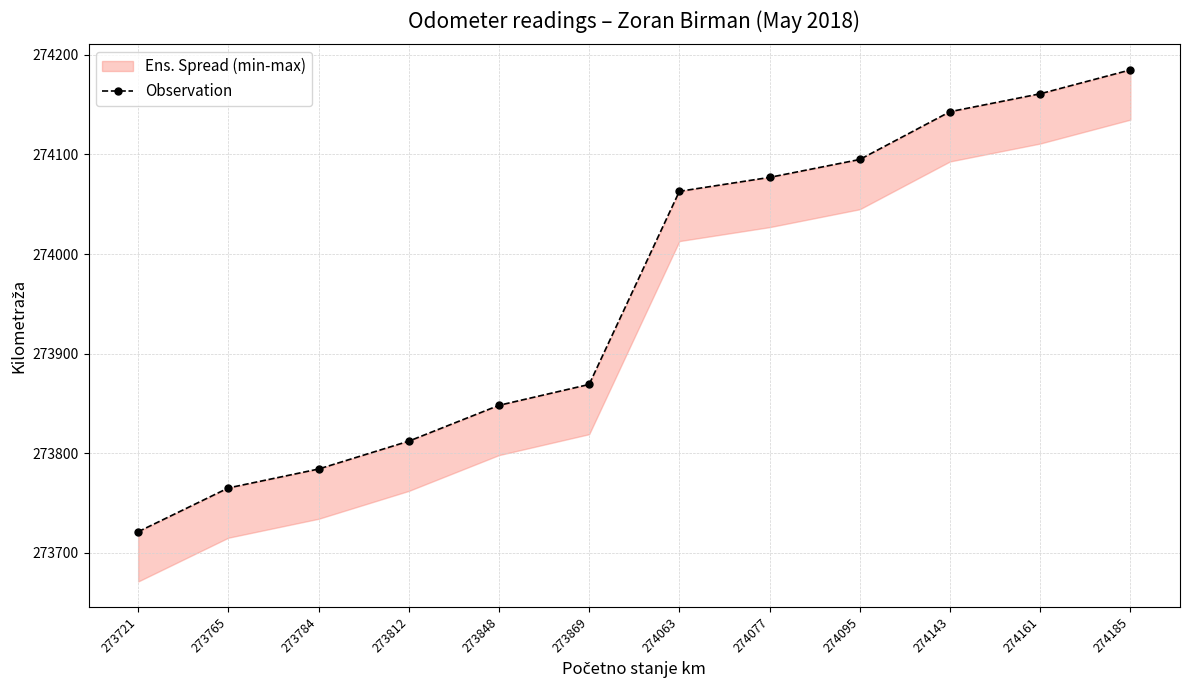

Reading left to right, extract all data points from this chart.

273721=273721	273765=273765	273784=273784	273812=273812	273848=273848	273869=273869	274063=274063	274077=274077	274095=274095	274143=274143	274161=274161	274185=274185